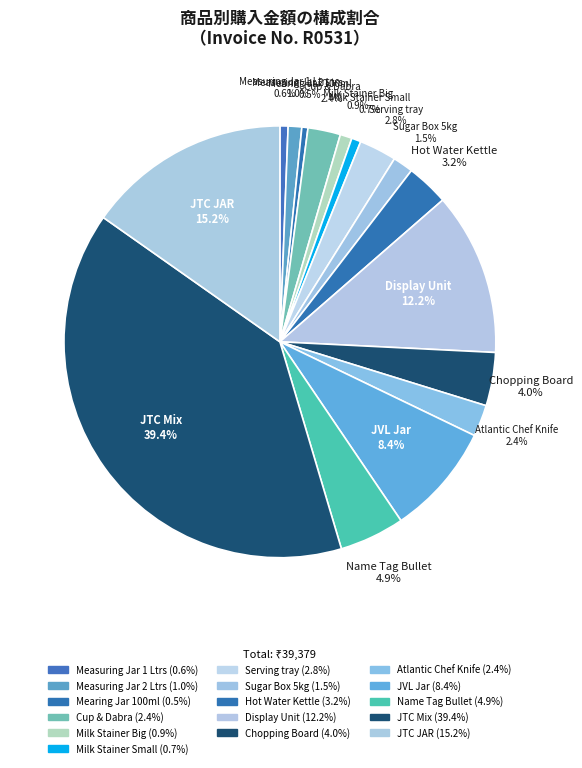

True or false: Name Tag Bullet accounts for 16% of the total.

False